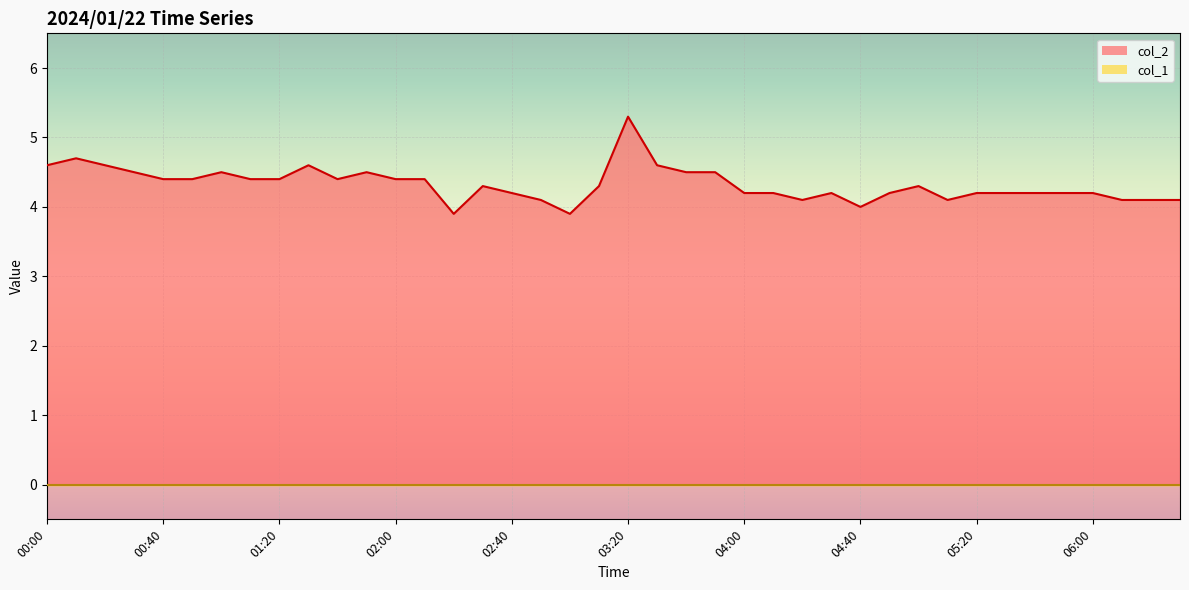

At which category does the data reach its first local peak?

00:10